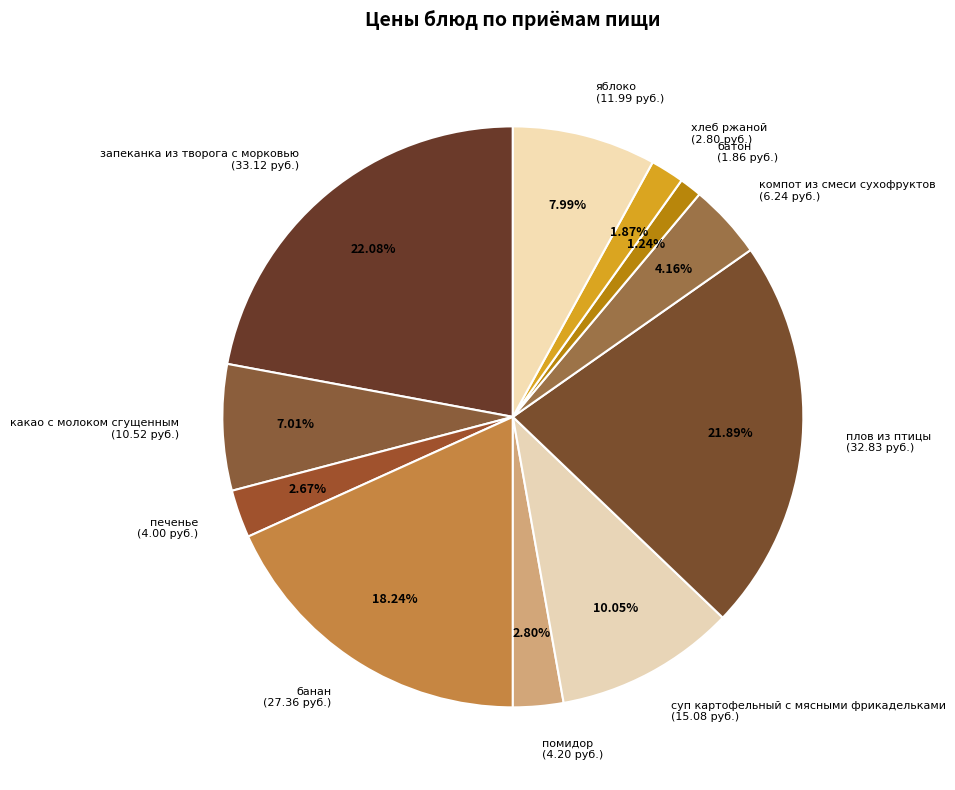

Which has a higher value, суп картофельный с мясными фрикадельками (15.08 руб.) or яблоко (11.99 руб.)?

суп картофельный с мясными фрикадельками (15.08 руб.)